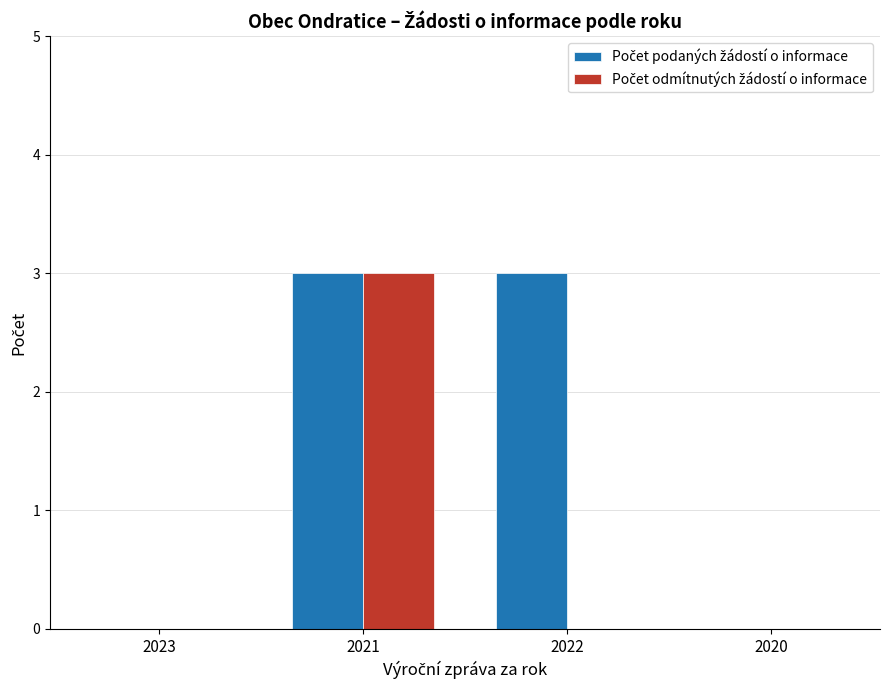

Count the number of categories in the chart.

4